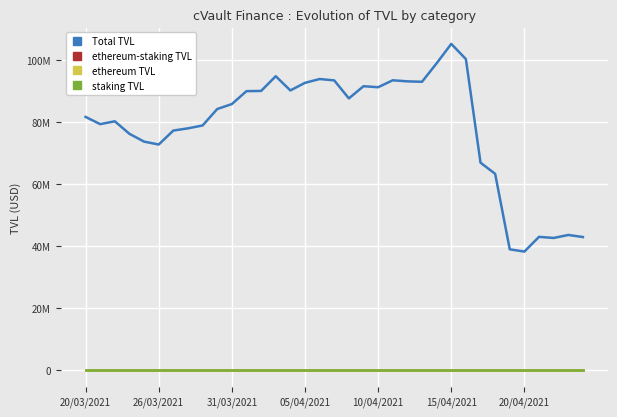

Does the chart have visible grid lines?

Yes